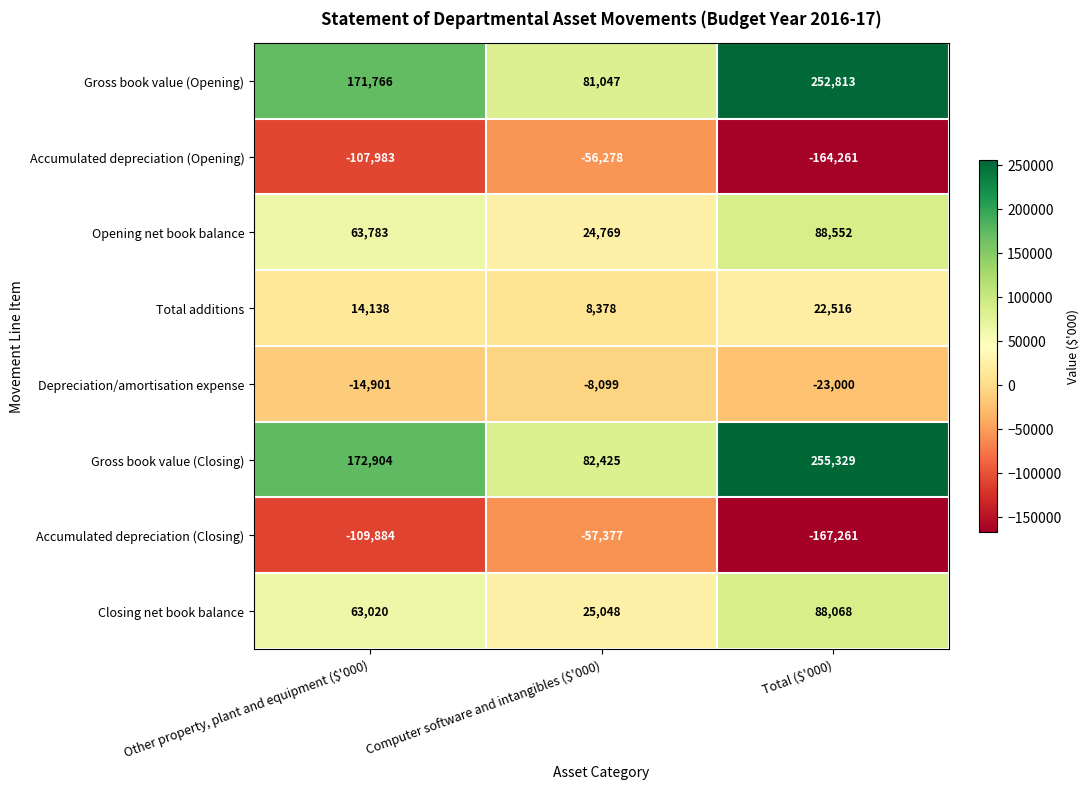

At which category is the sum across all series the highest?

Total ($'000)